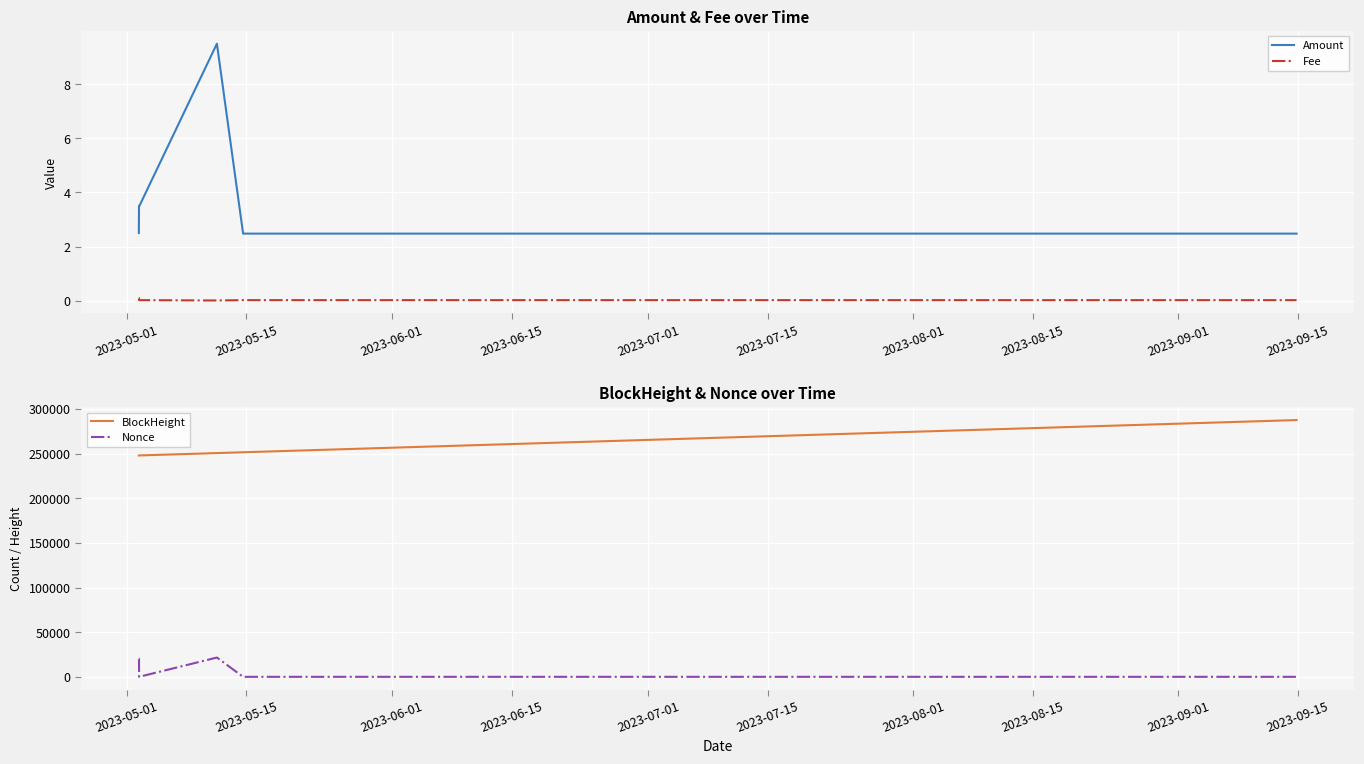

What is the lowest value of the Amount series?

2.5